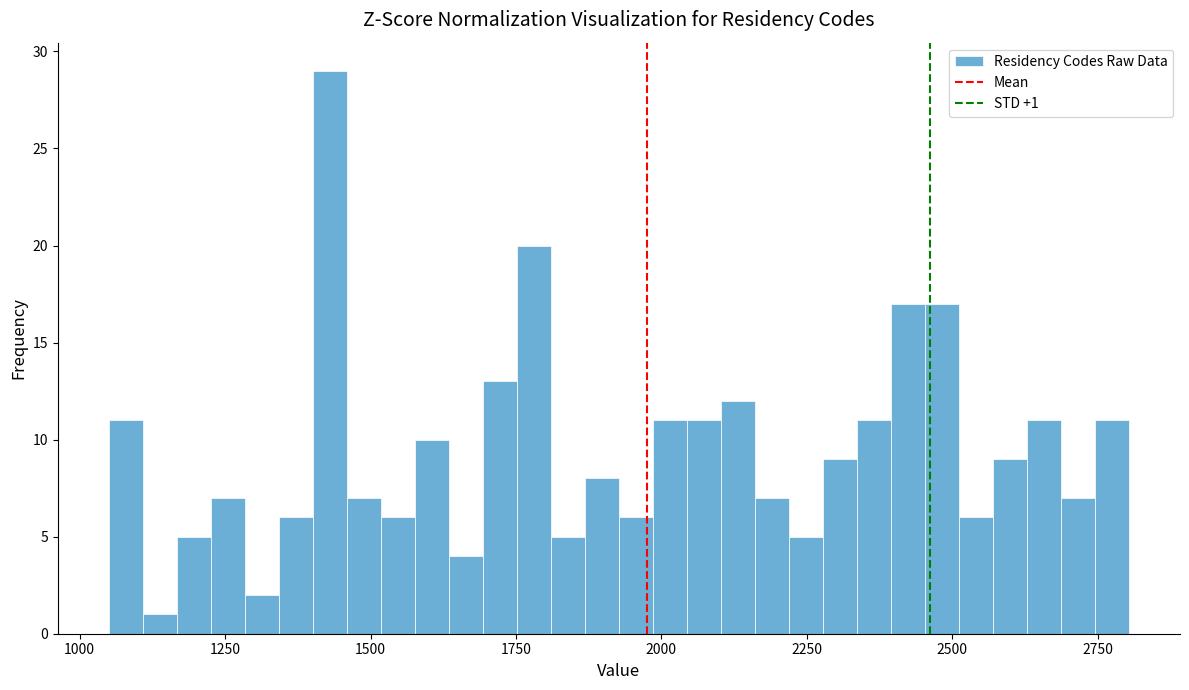

Read against the x-axis, roughly where is the centre of the tallest bar?

1450